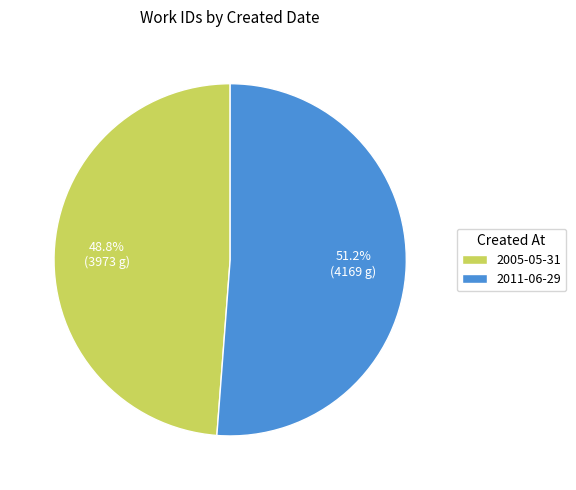

What is the smallest slice in the pie chart?

2005-05-31